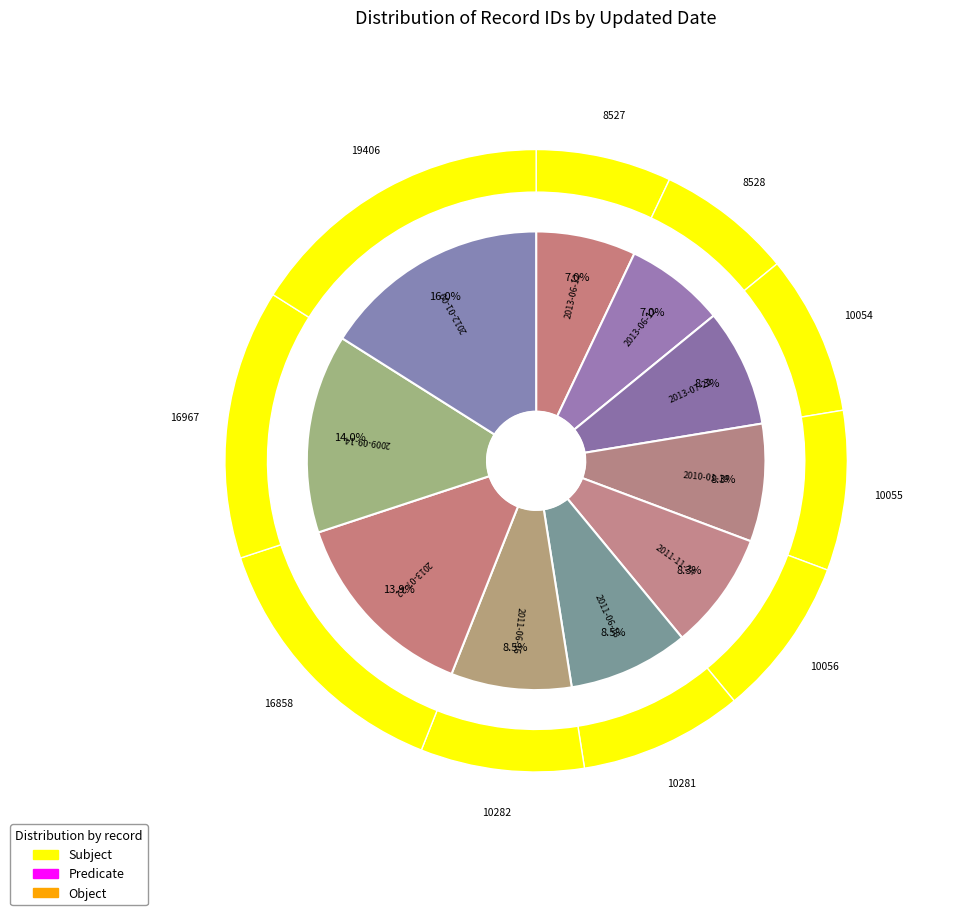

Which slice is the largest?

2012-01-09 (19406)